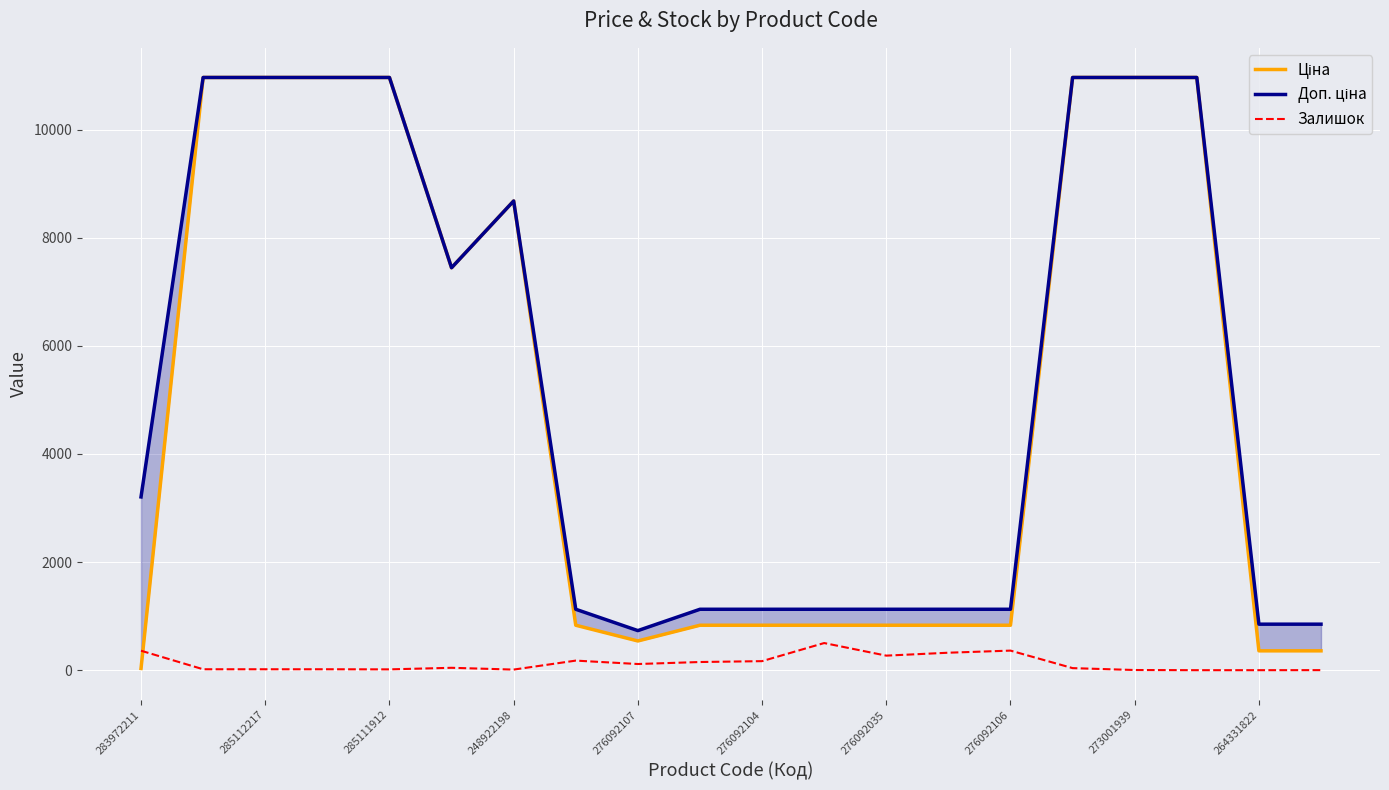

Which series has the largest total across all categories?

Доп. ціна